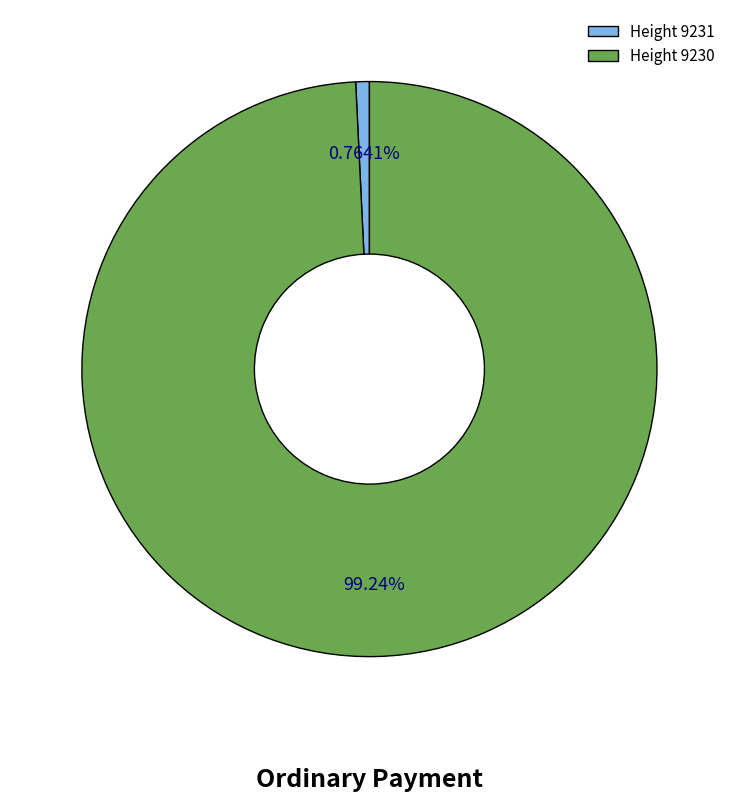

What is the majority slice?

Height 9230